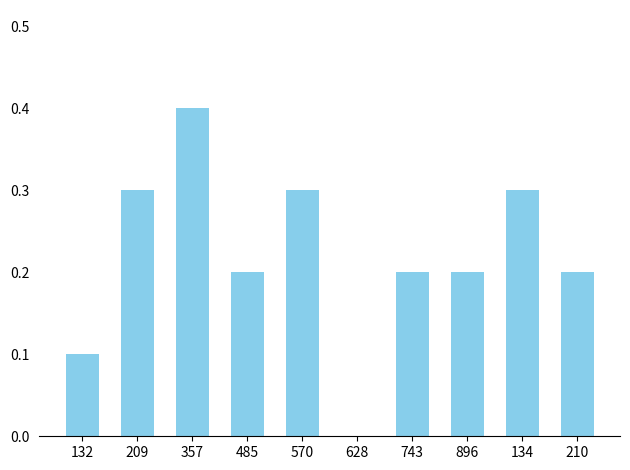

The value at 209 is 0.2. True or false?

False